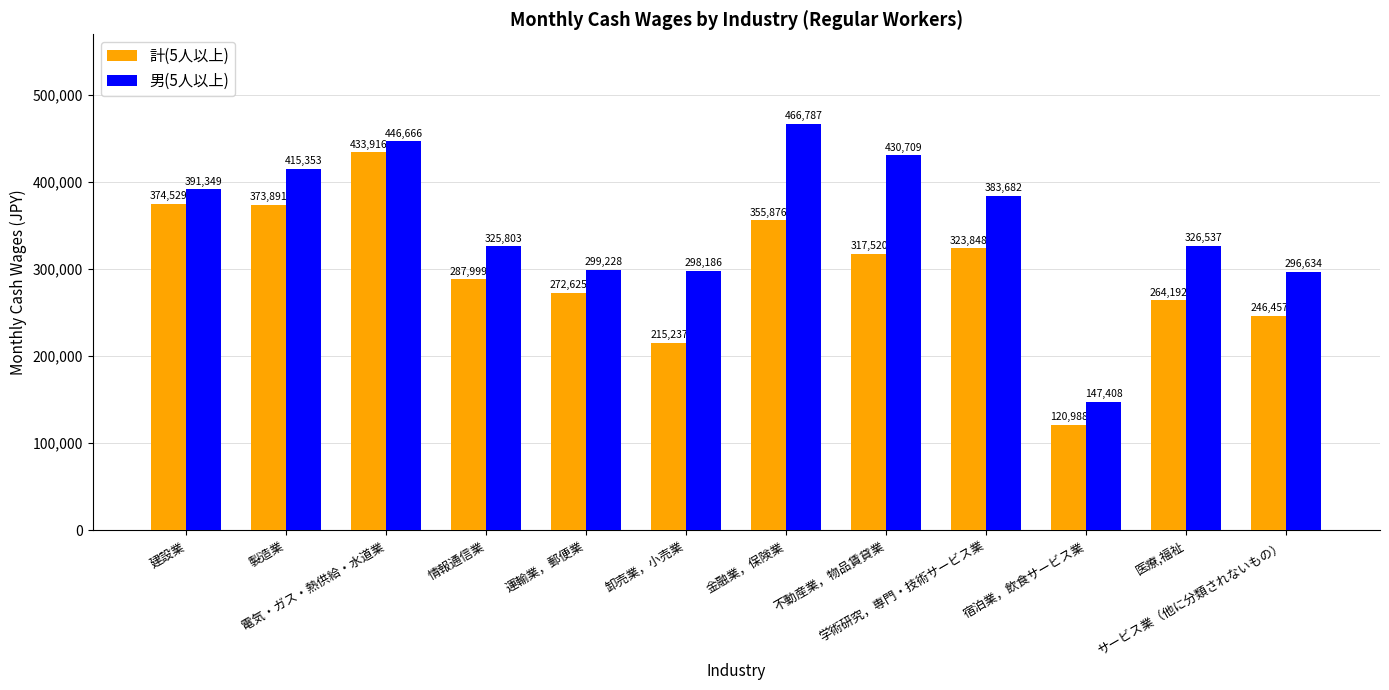

Is the value of 男(5人以上) at 医療,福祉 greater than the value of 計(5人以上) at 情報通信業?

Yes